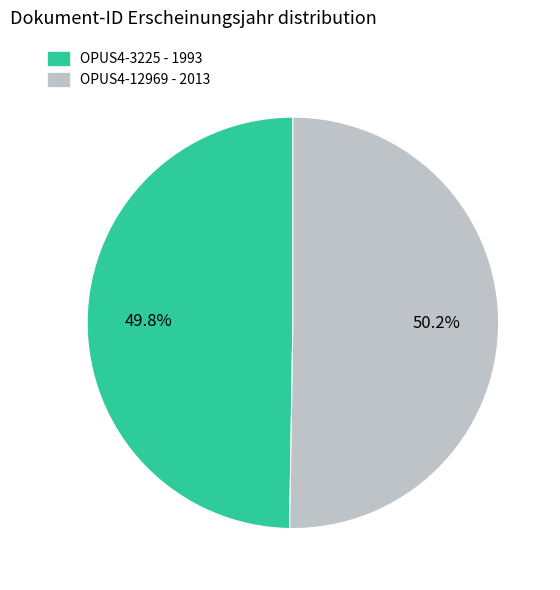

What percentage do OPUS4-3225 and OPUS4-12969 together represent?

100.0%